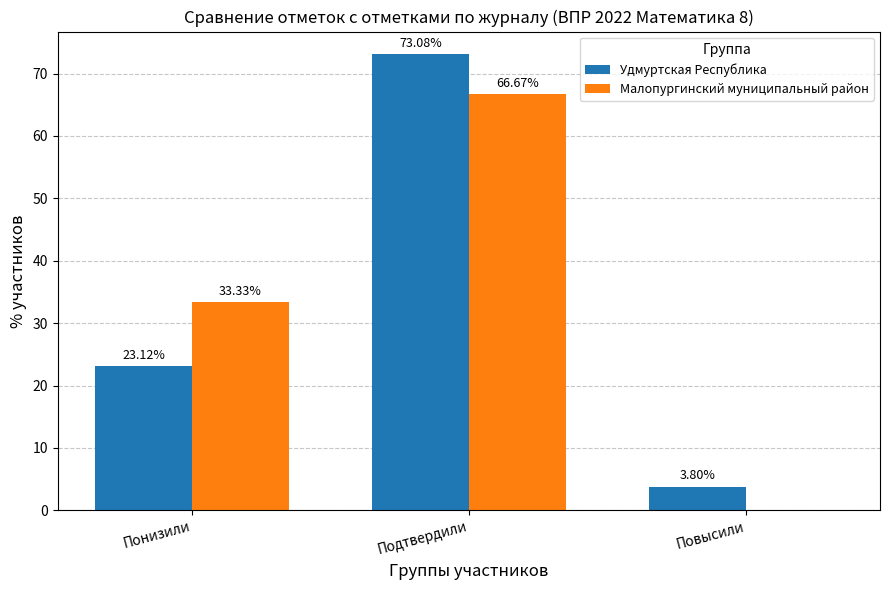

What is the approximate value of Удмуртская Республика at Понизили?

23.1